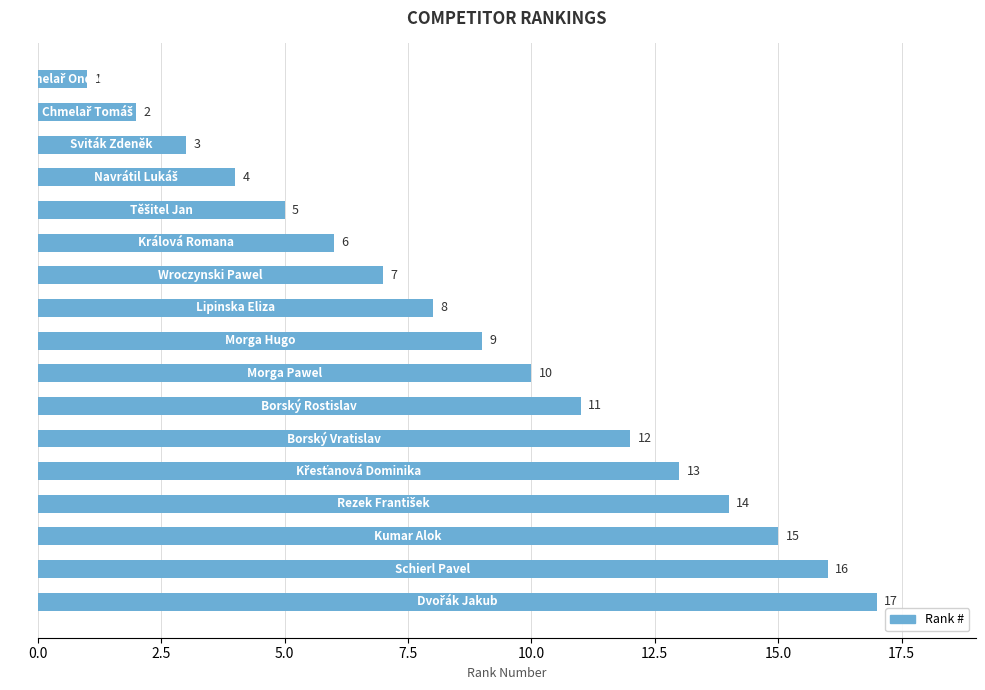

What is the maximum value shown in the chart?

17